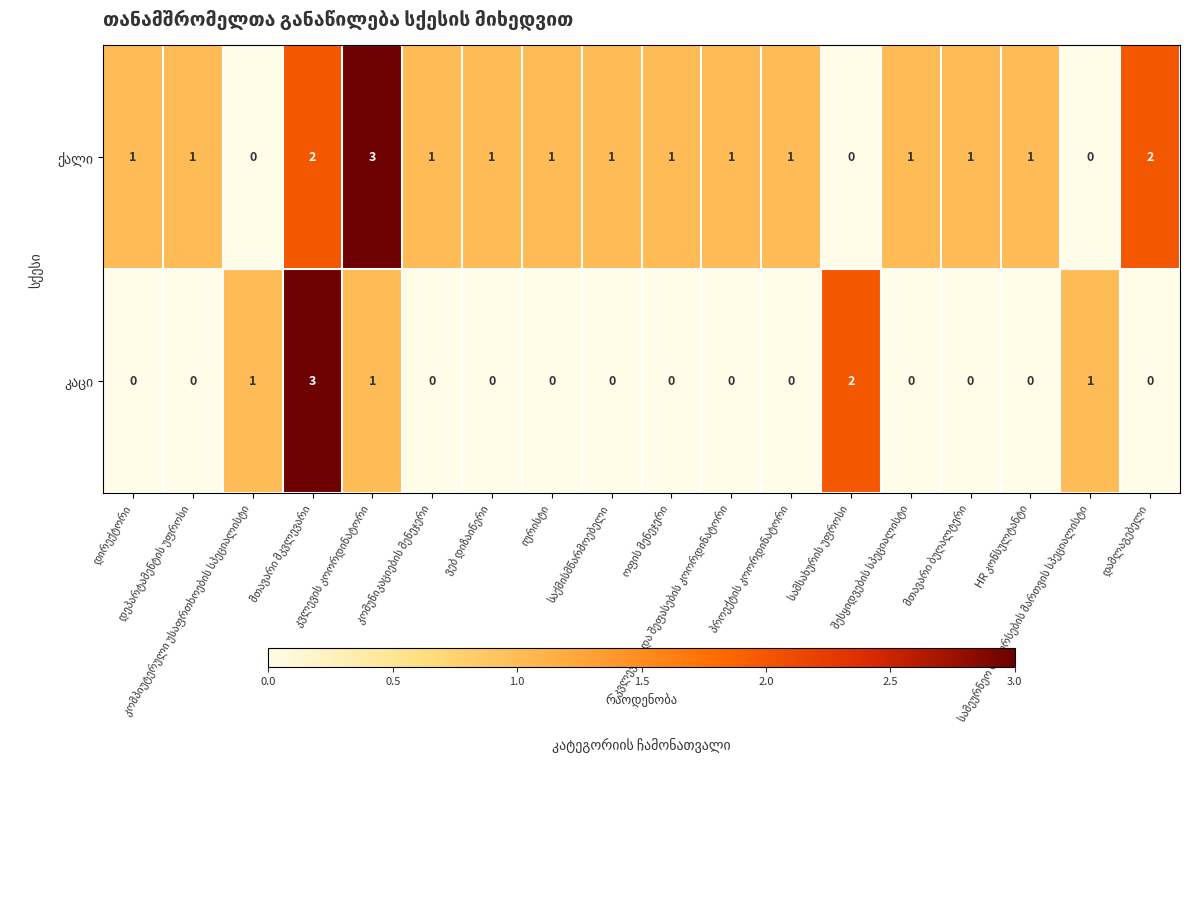

What is the maximum value shown in the chart?

3